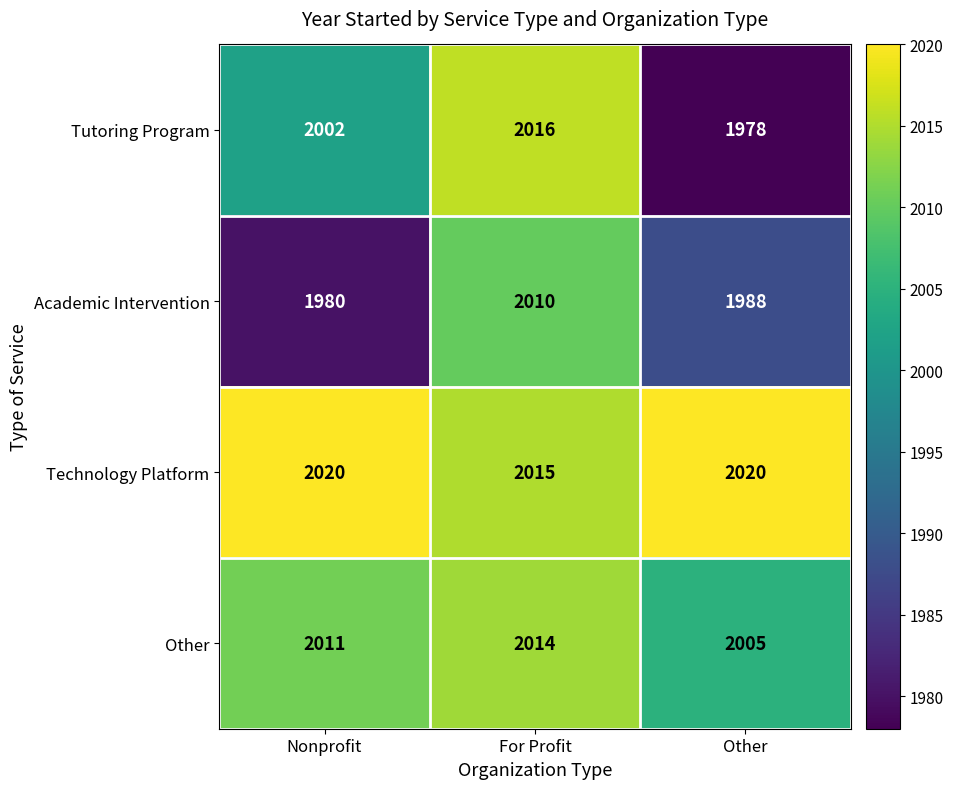

Which series has the largest total across all categories?

Technology Platform